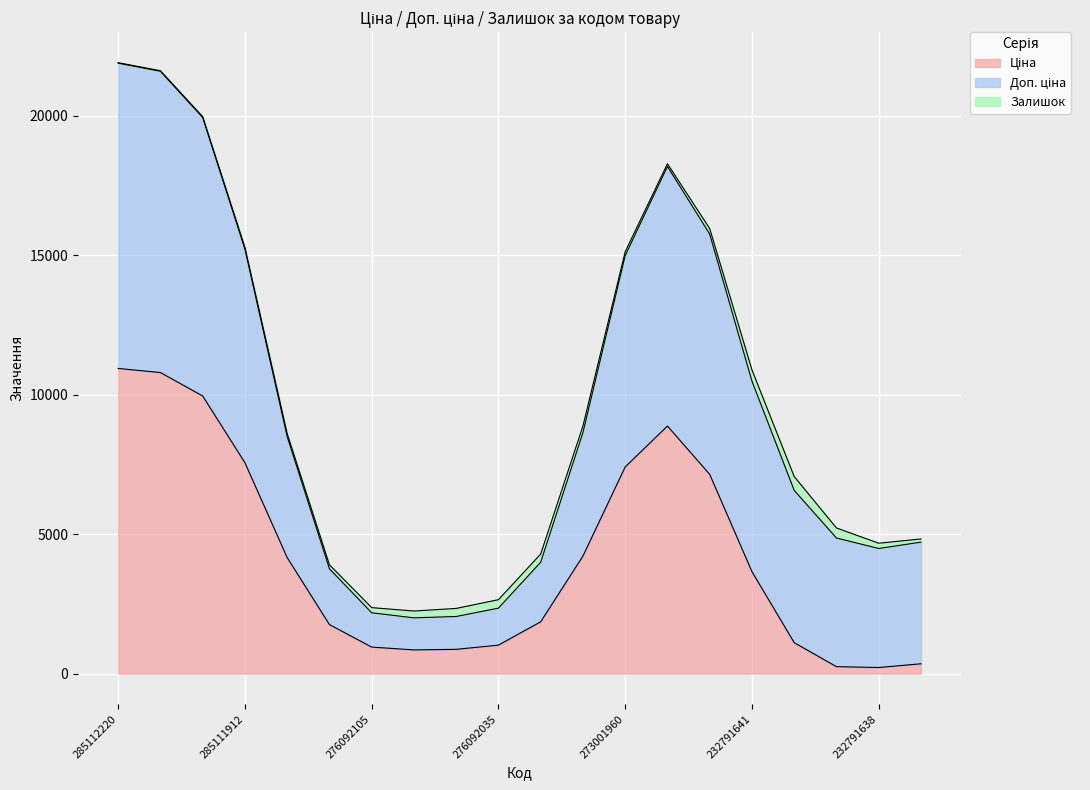

The value of Ціна at 273001960 is 3961.7. True or false?

False